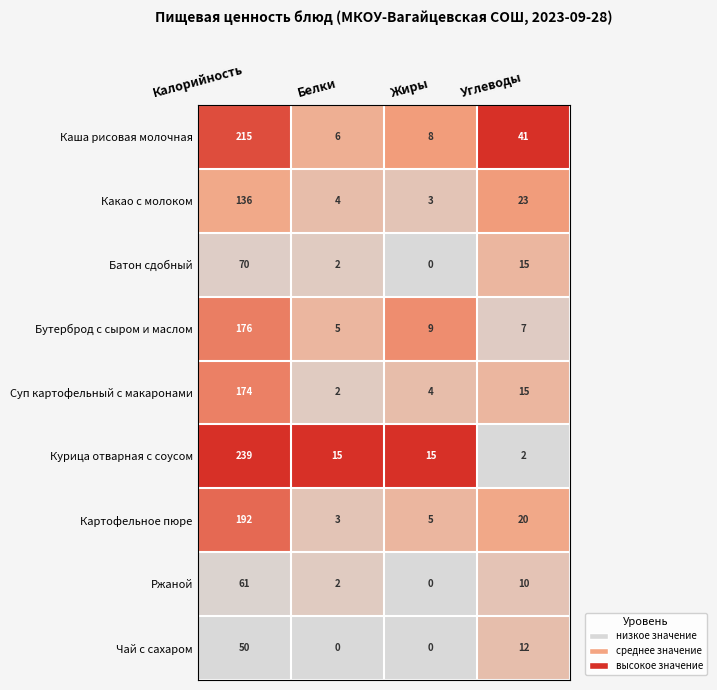

At how many categories does at least one series exceed 0?

4